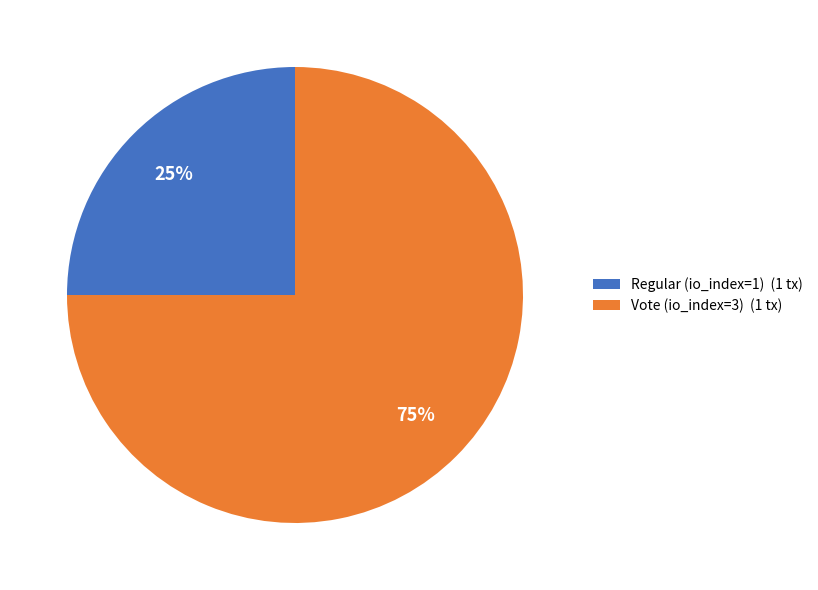

Does Vote (io_index=3) represent more than half of the total?

Yes